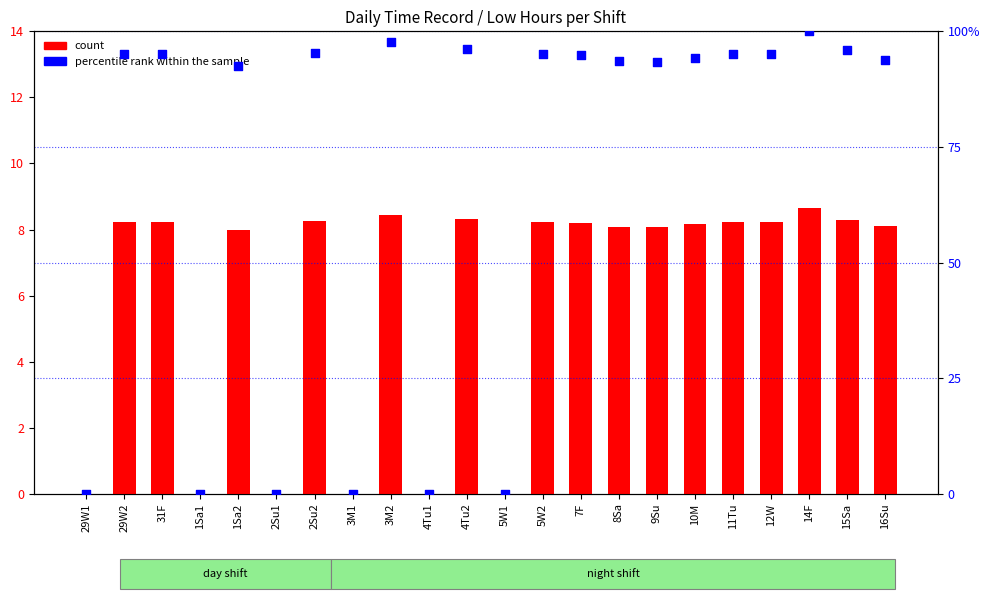

Which series contains the highest Y value?

percentile rank within the sample